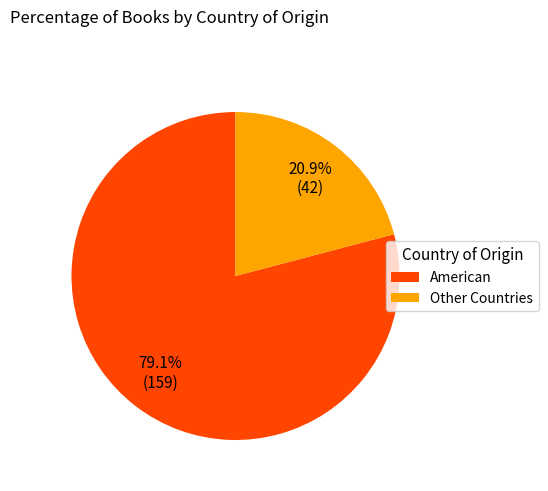

Count the number of slices in the pie.

2